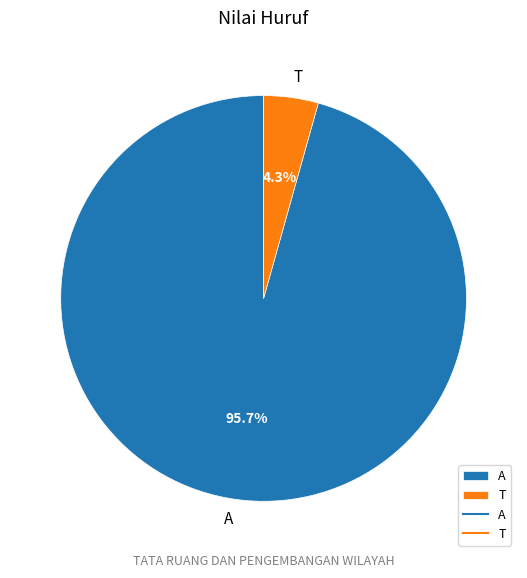

Which has a higher value, A or T?

A